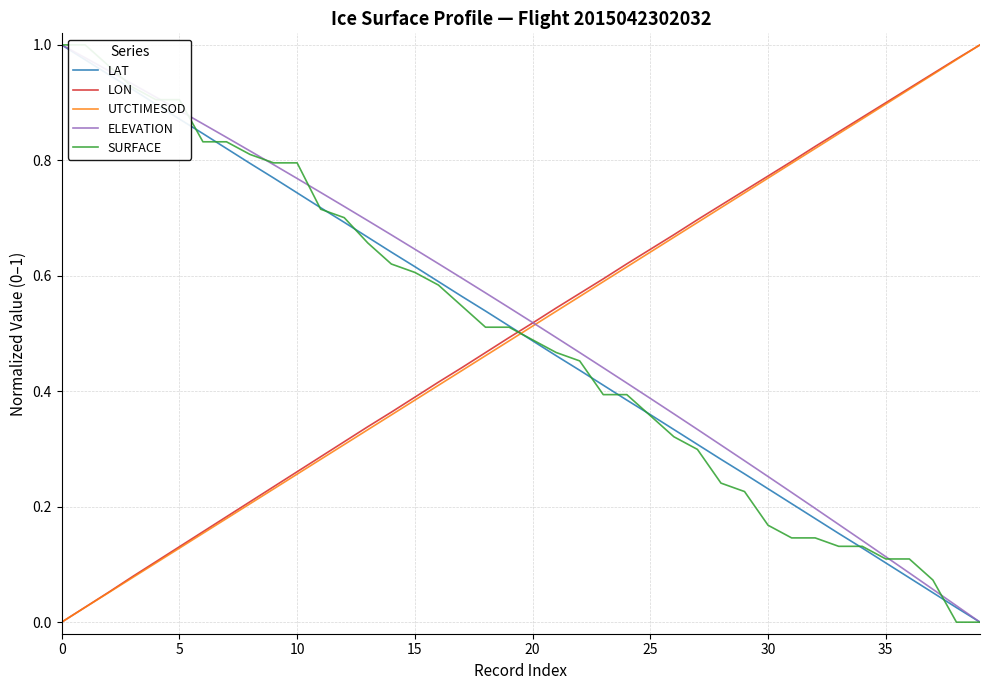

Reading left to right, extract all data points from this chart.

LAT: 1.0	1.0	0.9	0.9	0.9	0.9	0.8	0.8	0.8	0.8	0.7	0.7	0.7	0.7	0.6	0.6	0.6	0.6	0.5	0.5	0.5	0.5	0.4	0.4	0.4	0.4	0.3	0.3	0.3	0.3	0.2	0.2	0.2	0.2	0.1	0.1	0.1	0.1	0.0	0.0
LON: 0.0	0.0	0.1	0.1	0.1	0.1	0.2	0.2	0.2	0.2	0.3	0.3	0.3	0.3	0.4	0.4	0.4	0.4	0.5	0.5	0.5	0.5	0.6	0.6	0.6	0.6	0.7	0.7	0.7	0.7	0.8	0.8	0.8	0.8	0.9	0.9	0.9	1.0	1.0	1.0
UTCTIMESOD: 0.0	0.0	0.1	0.1	0.1	0.1	0.2	0.2	0.2	0.2	0.3	0.3	0.3	0.3	0.4	0.4	0.4	0.4	0.5	0.5	0.5	0.5	0.6	0.6	0.6	0.6	0.7	0.7	0.7	0.7	0.8	0.8	0.8	0.8	0.9	0.9	0.9	0.9	1.0	1.0
ELEVATION: 1.0	1.0	1.0	0.9	0.9	0.9	0.9	0.8	0.8	0.8	0.8	0.7	0.7	0.7	0.7	0.6	0.6	0.6	0.6	0.5	0.5	0.5	0.5	0.4	0.4	0.4	0.4	0.3	0.3	0.3	0.3	0.2	0.2	0.2	0.1	0.1	0.1	0.1	0.0	0.0
SURFACE: 1.0	1.0	1.0	0.9	0.9	0.9	0.8	0.8	0.8	0.8	0.8	0.7	0.7	0.7	0.6	0.6	0.6	0.5	0.5	0.5	0.5	0.5	0.5	0.4	0.4	0.4	0.3	0.3	0.2	0.2	0.2	0.1	0.1	0.1	0.1	0.1	0.1	0.1	0.0	0.0